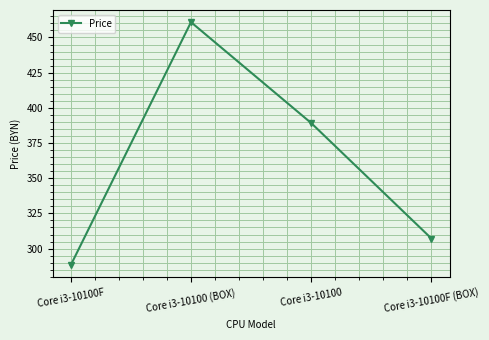

What is the difference between the values at Core i3-10100 and Core i3-10100 (BOX)?

71.7